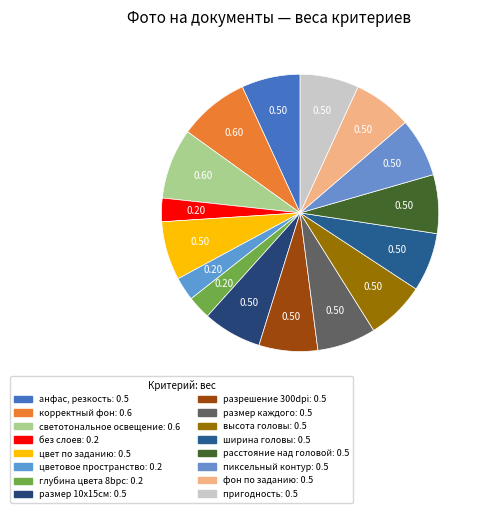

How many slices are in this pie chart?

16